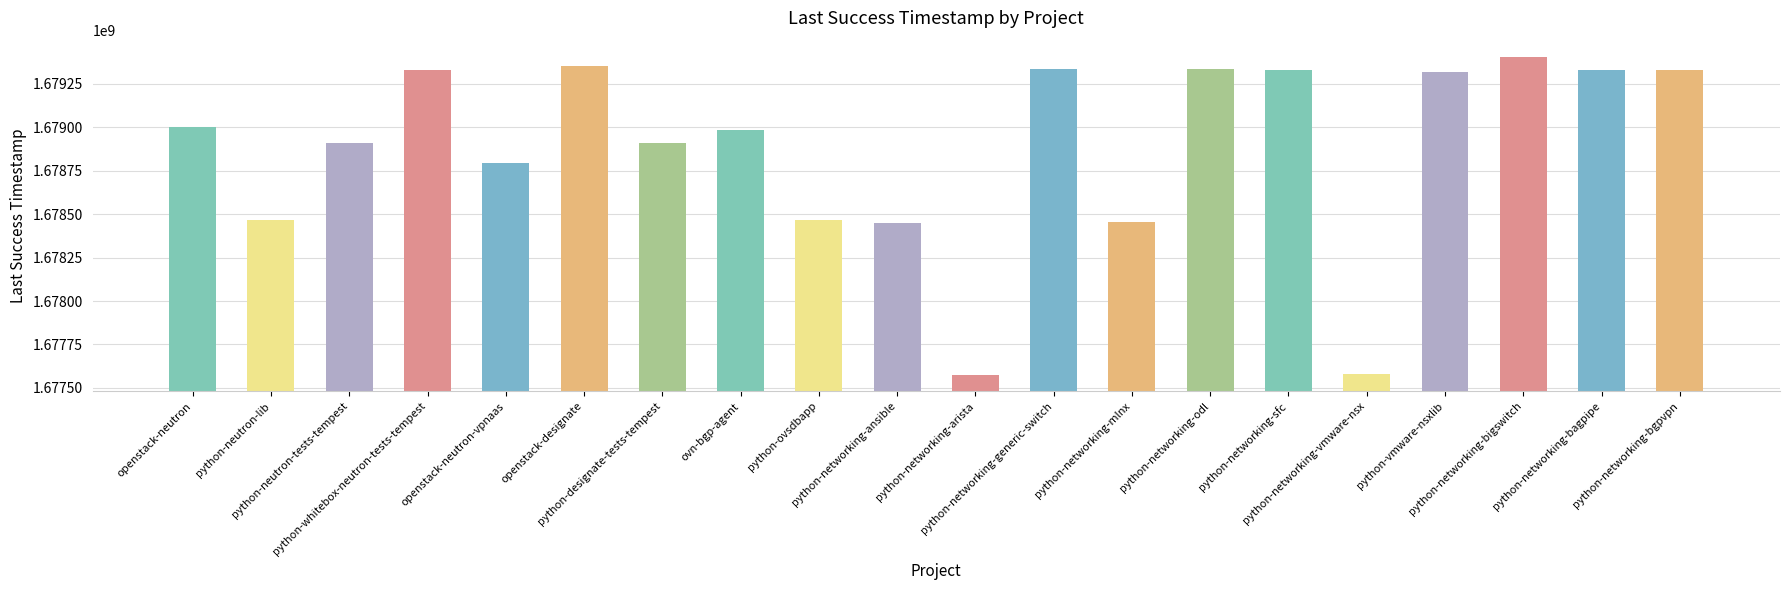

What is the difference between the second highest and second lowest values?

1774135